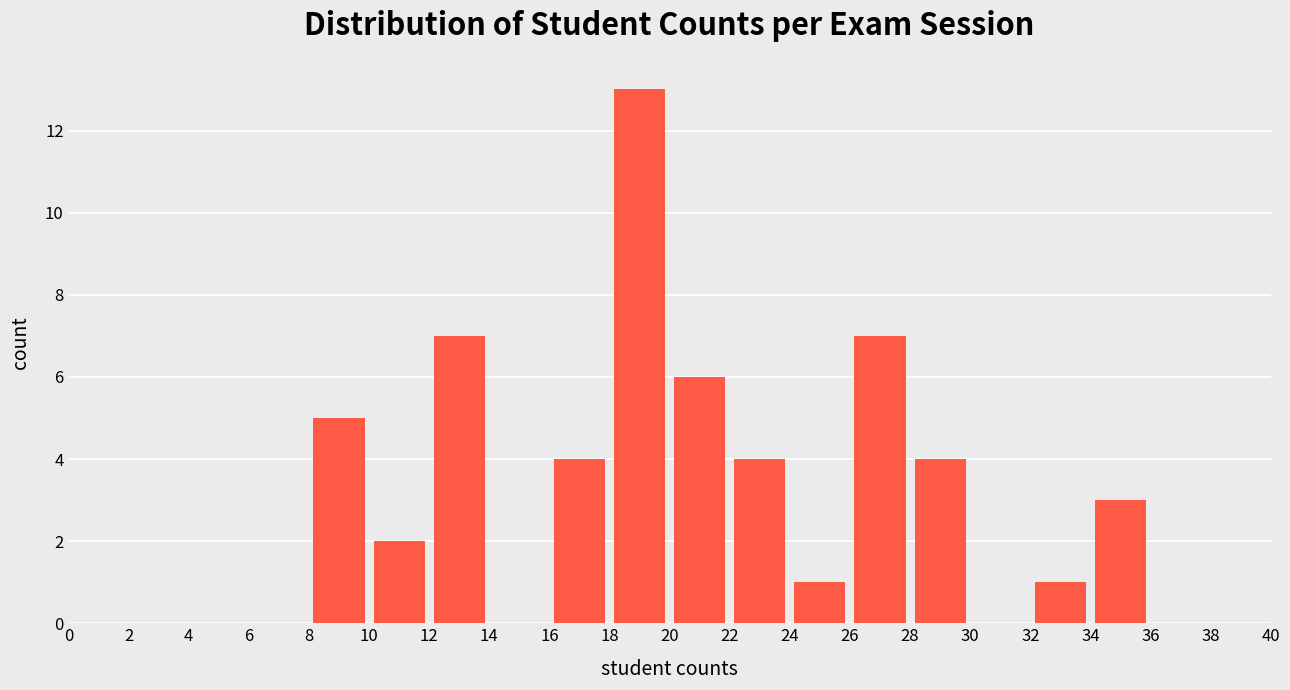

How tall is the bar that spans 28 to 30 on the x-axis? The values are not printed on the chart, so give them approximately, as read against the axis.

4